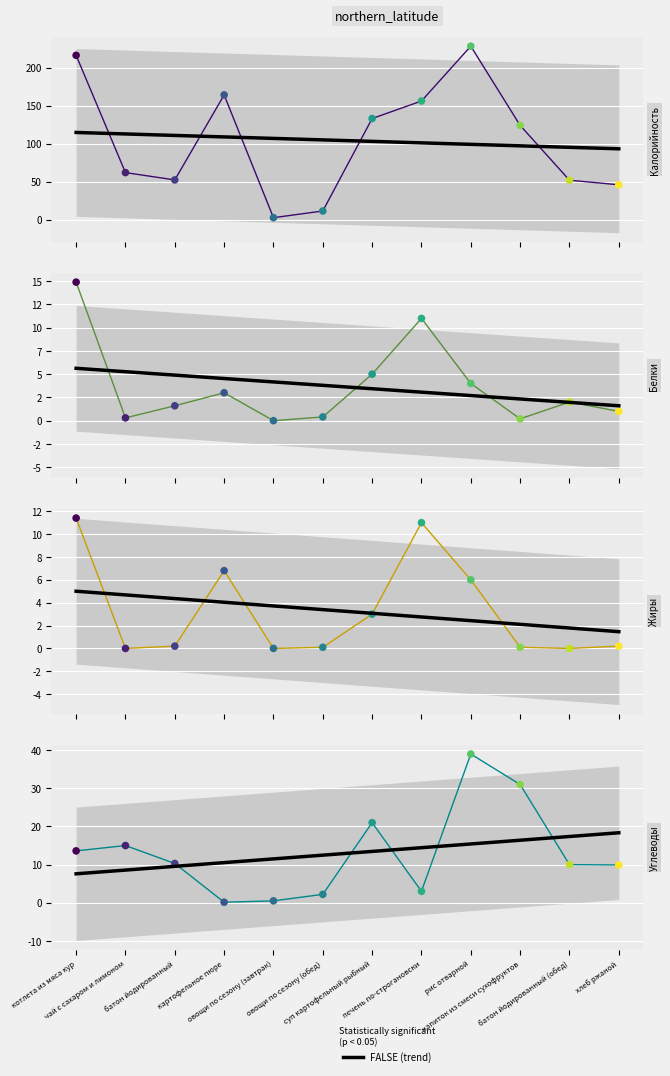

Which series has the widest spread of Y values?

Калорийность